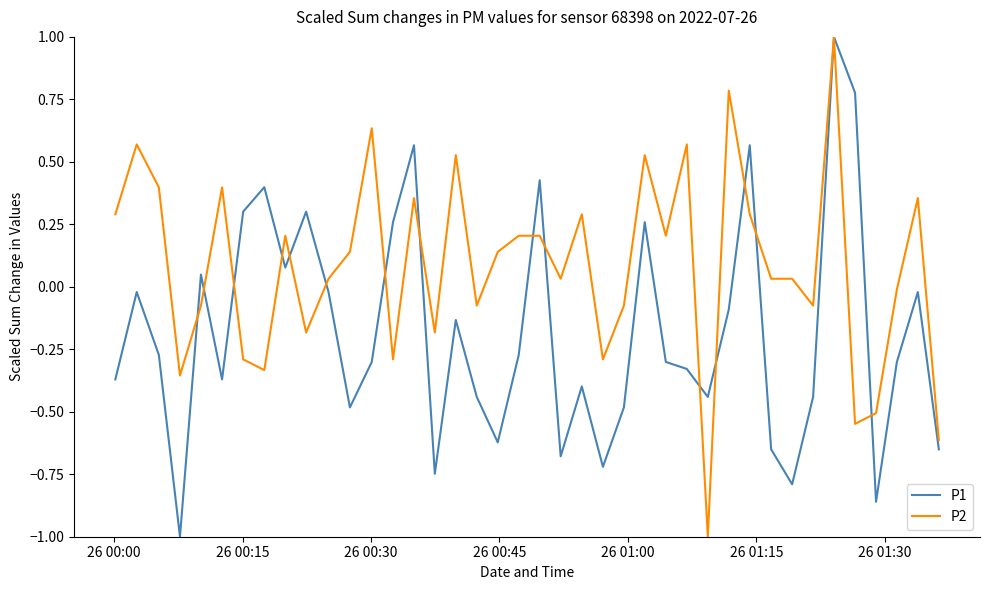

List the series in order of their overall mean, lowest first.

P1, P2